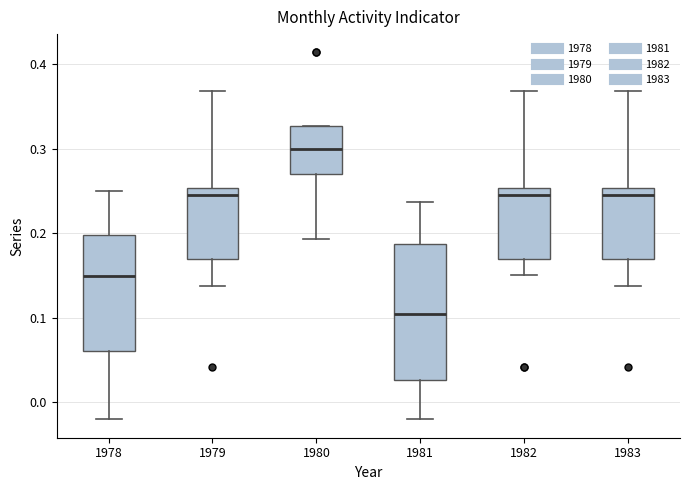

Where does the median line of the box at x = 1981 sit on the y-axis? The values are not printed on the chart, so give them approximately, as read against the axis.

0.10